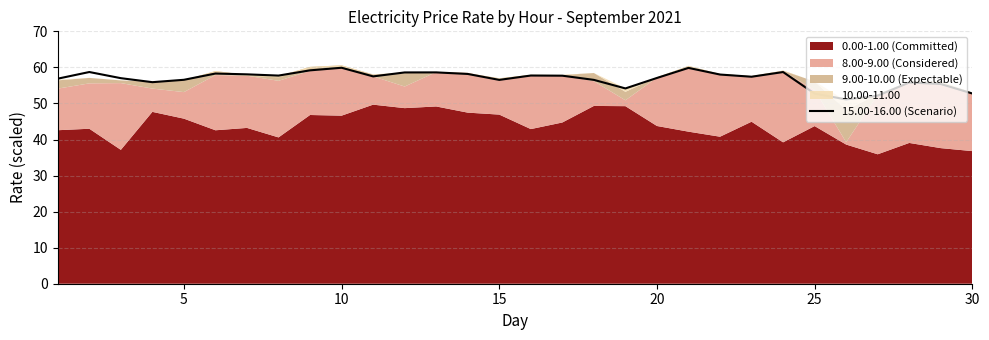

What is the minimum value for 15.00-16.00 (Scenario)?

51.1